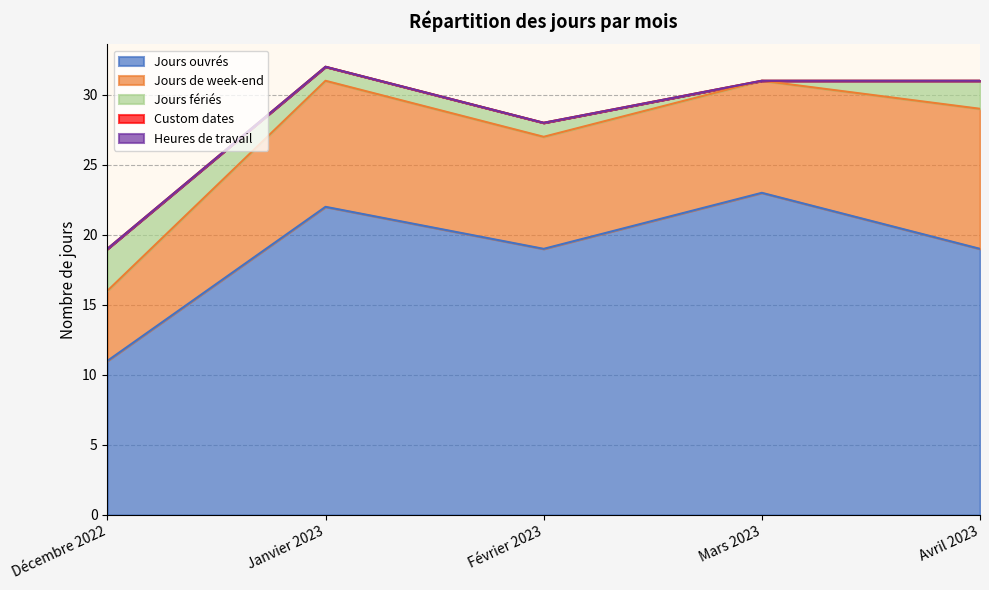

Count the number of data series in this chart.

5